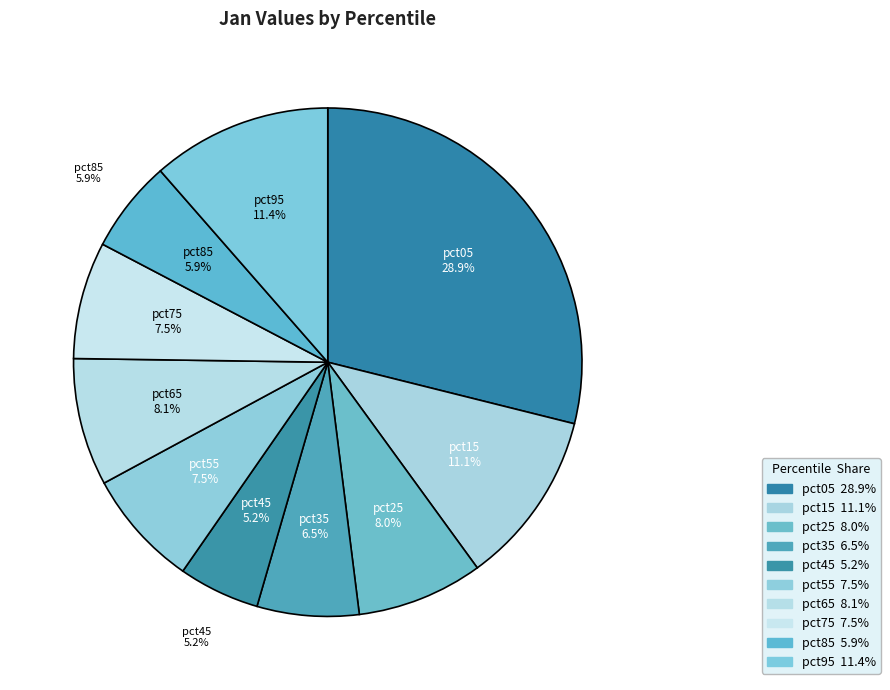

To the nearest percent, what is the difference between the pct55 and pct25 slice percentages?

1%